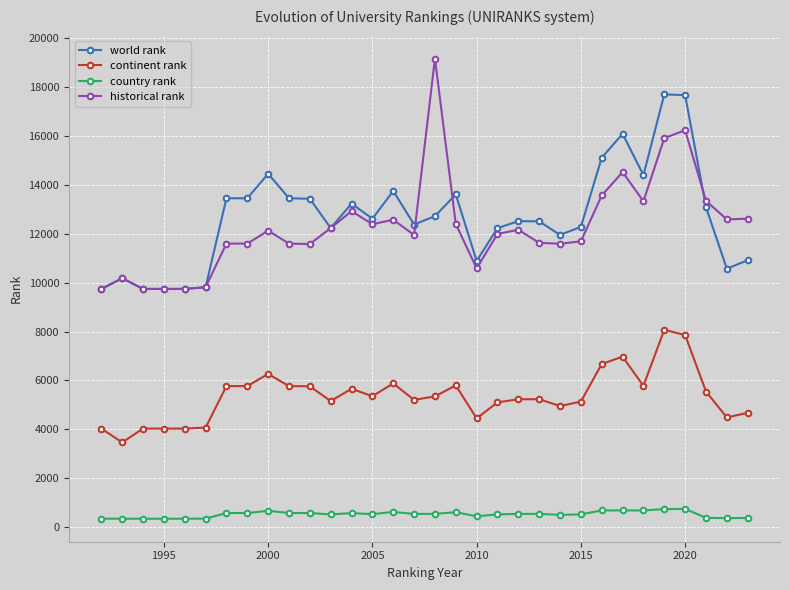

True or false: world rank and continent rank cross at least once.

False